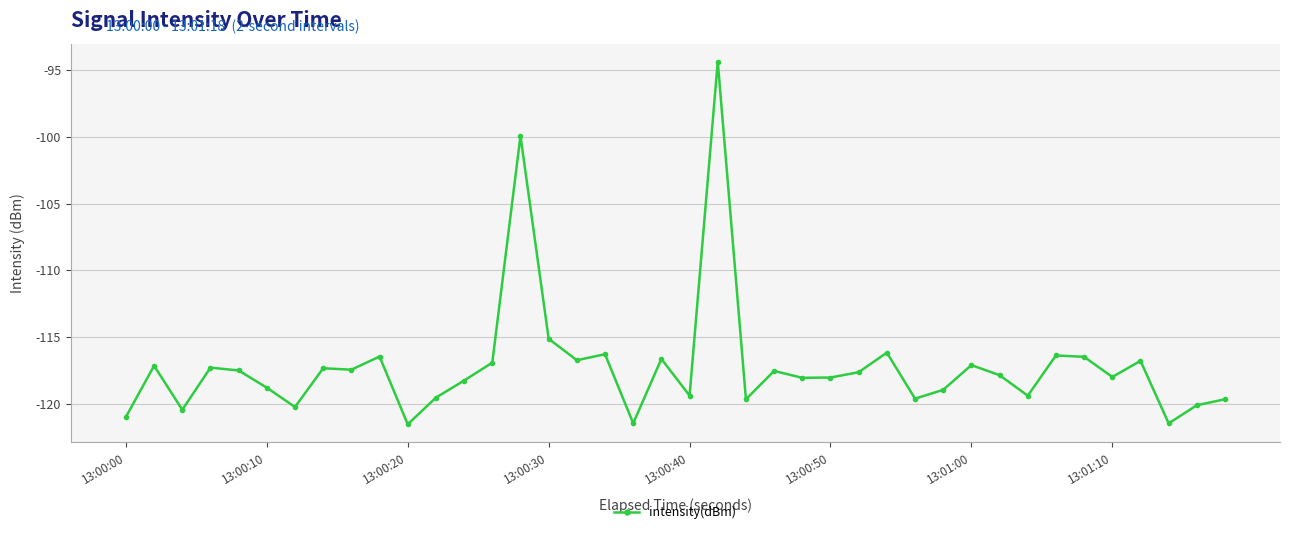

What is the maximum value shown in the chart?

-94.4